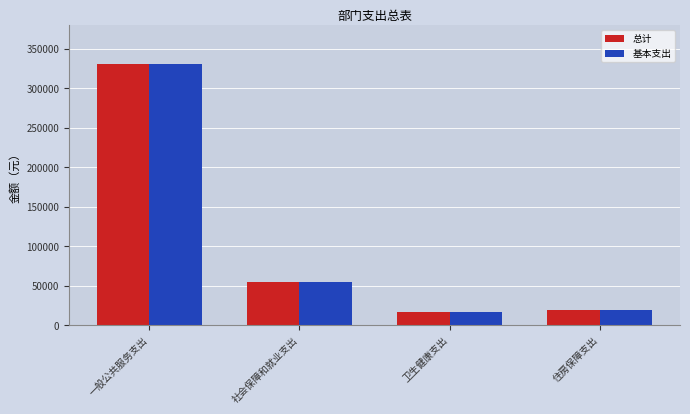

How many distinct data groups are displayed?

2